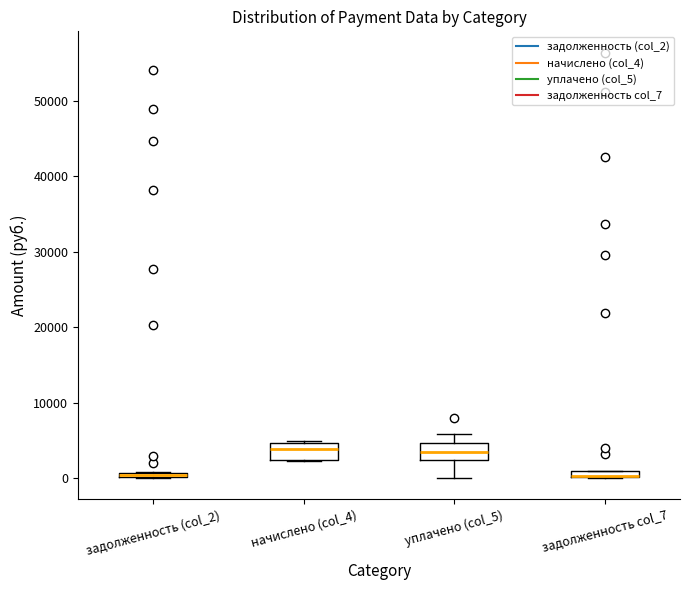

Where is the lower edge of the box for начислено (col_4) on the y-axis? The values are not printed on the chart, so give them approximately, as read against the axis.

2000